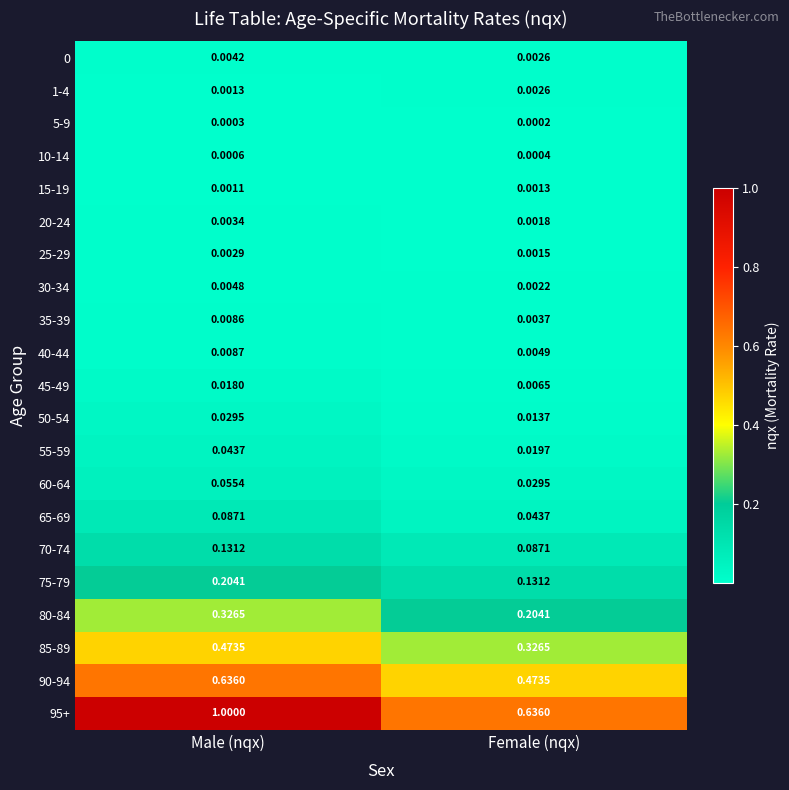

Which label corresponds to the smallest value in the chart?

Female (nqx)